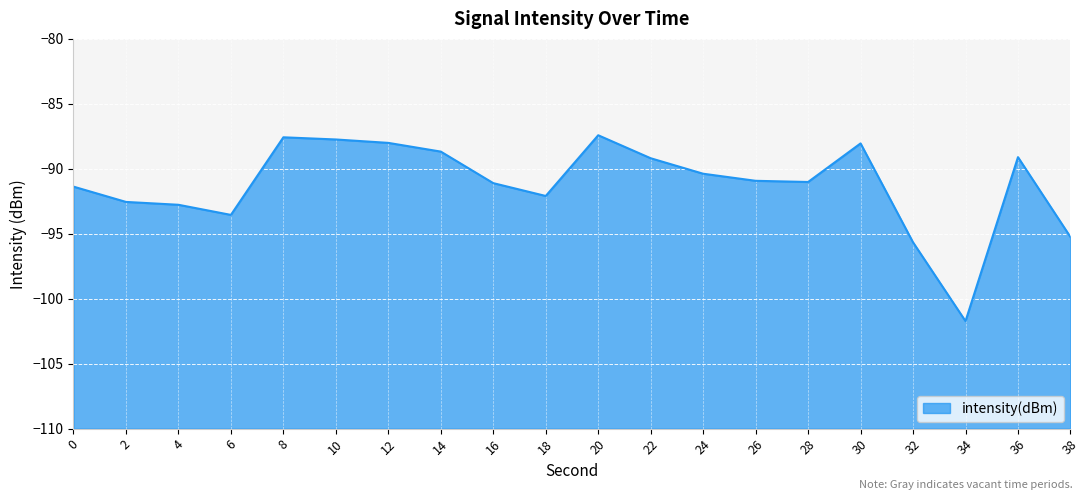

Is it true that the value at 0 is -62.8?

False